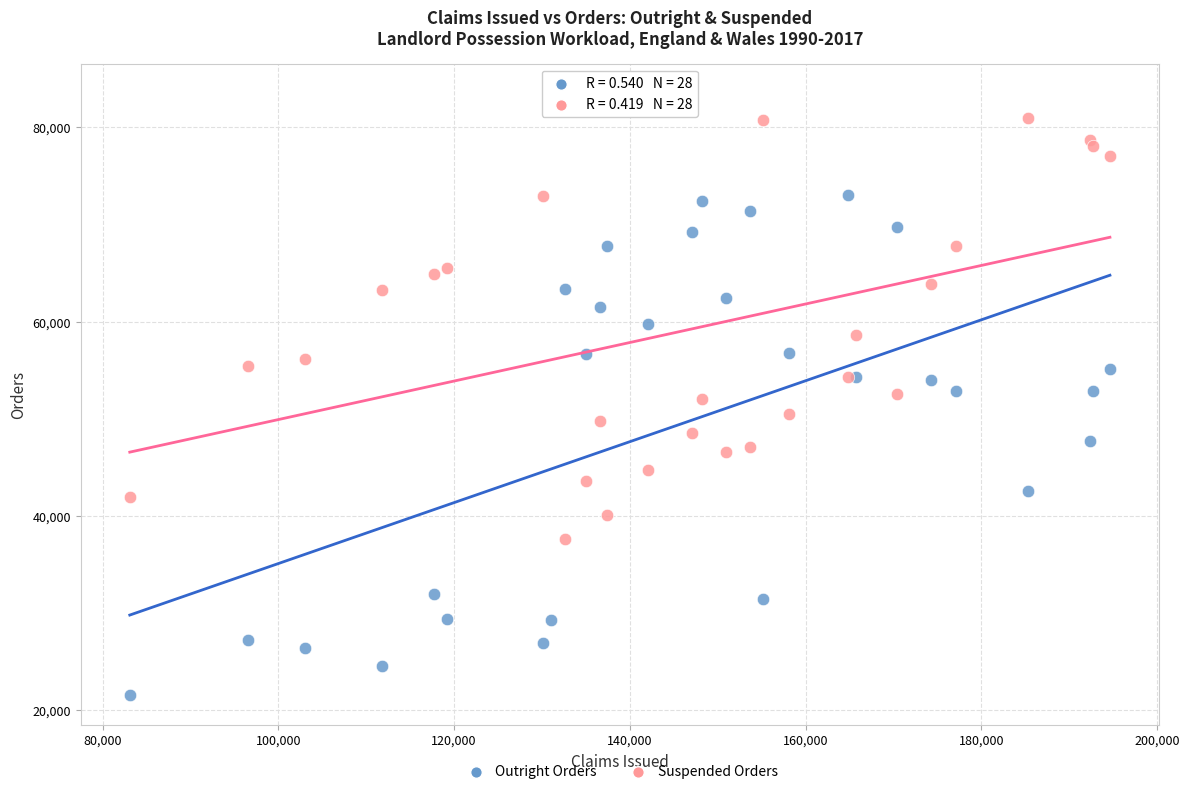

What is the X range (max minus min) for the scatter plot?

111564